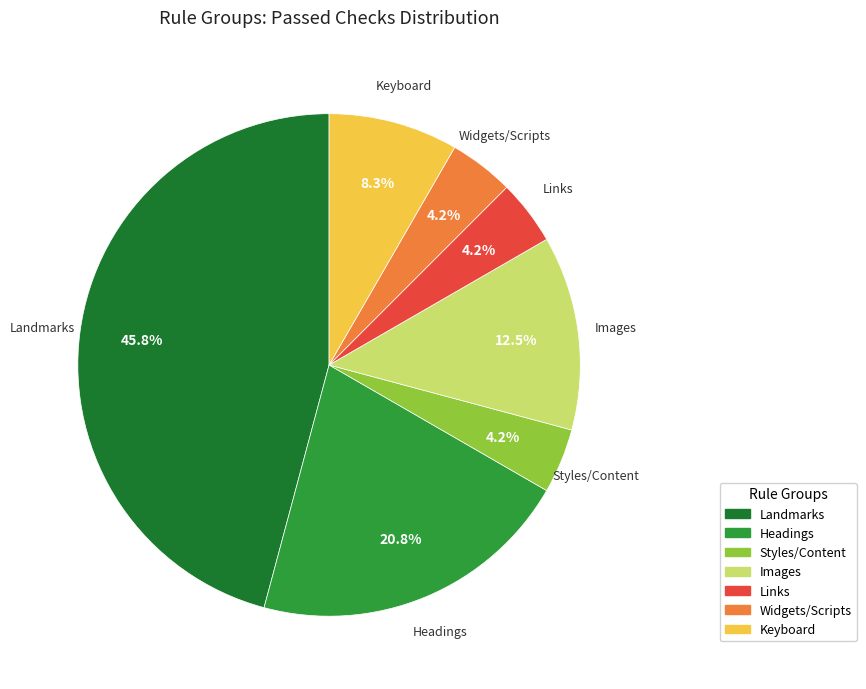

Count the number of slices in the pie.

7